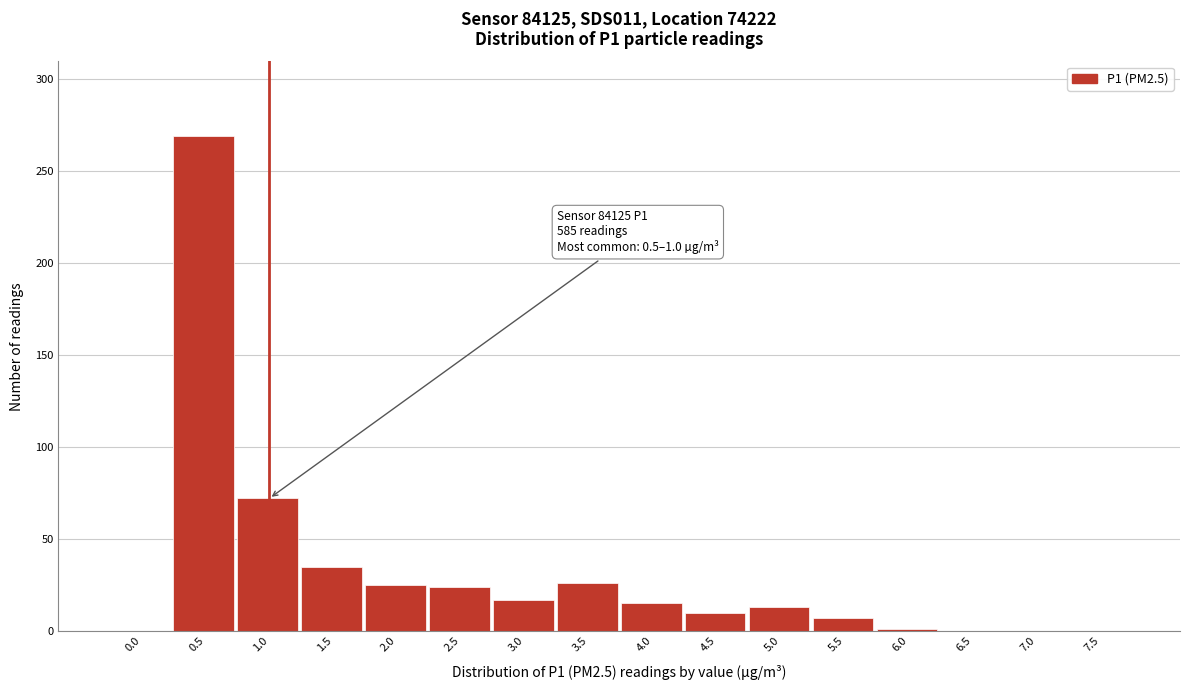

Which has a higher value, 0.0 or 2.0?

2.0